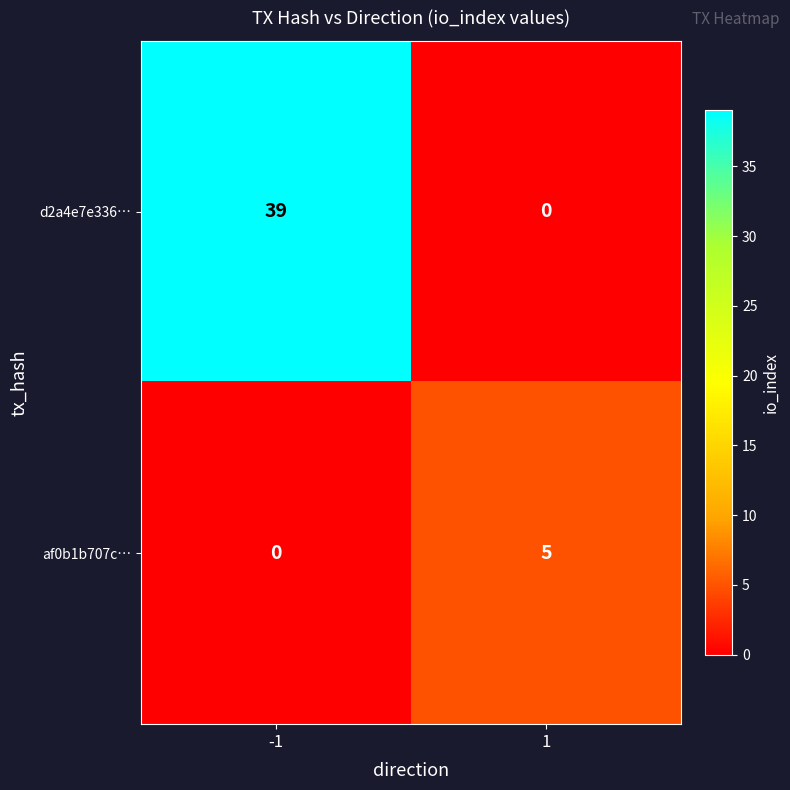

Count the number of data series in this chart.

2